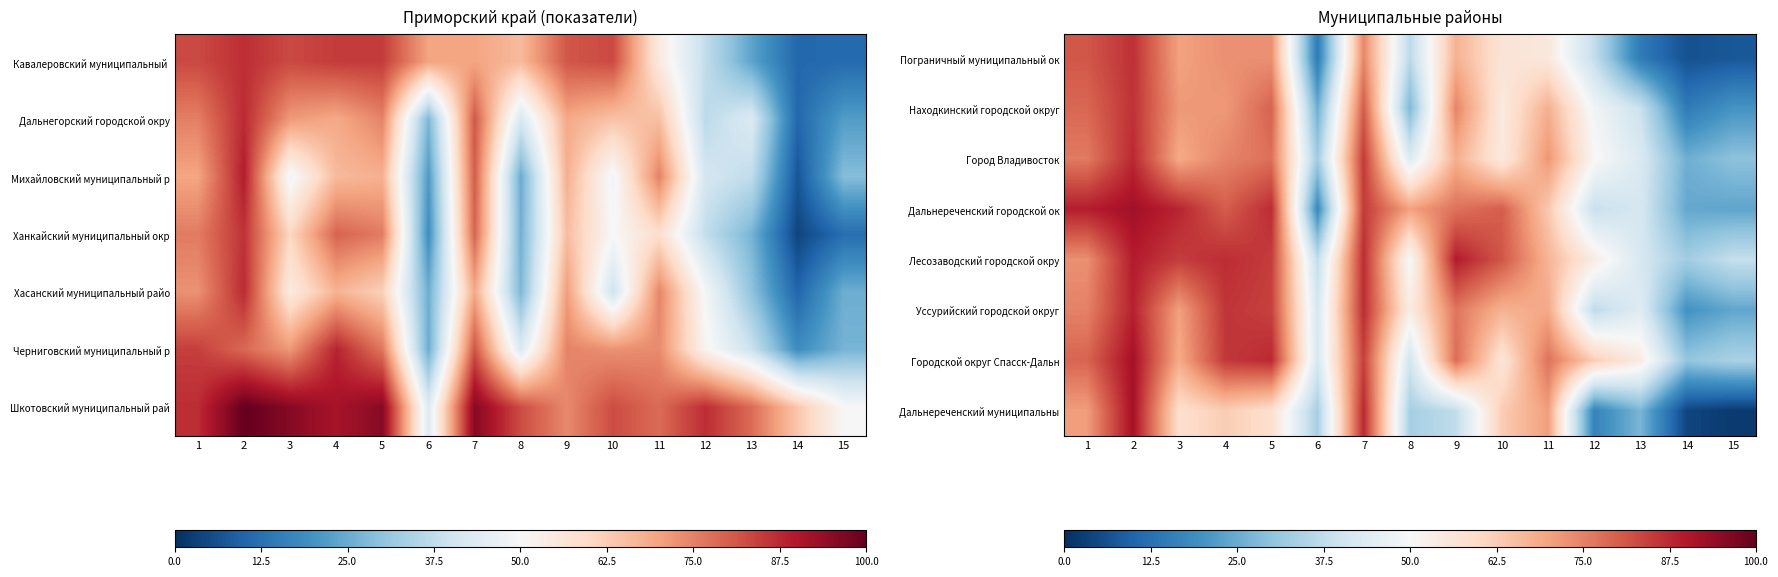

At which category is the sum across all series the highest?

2